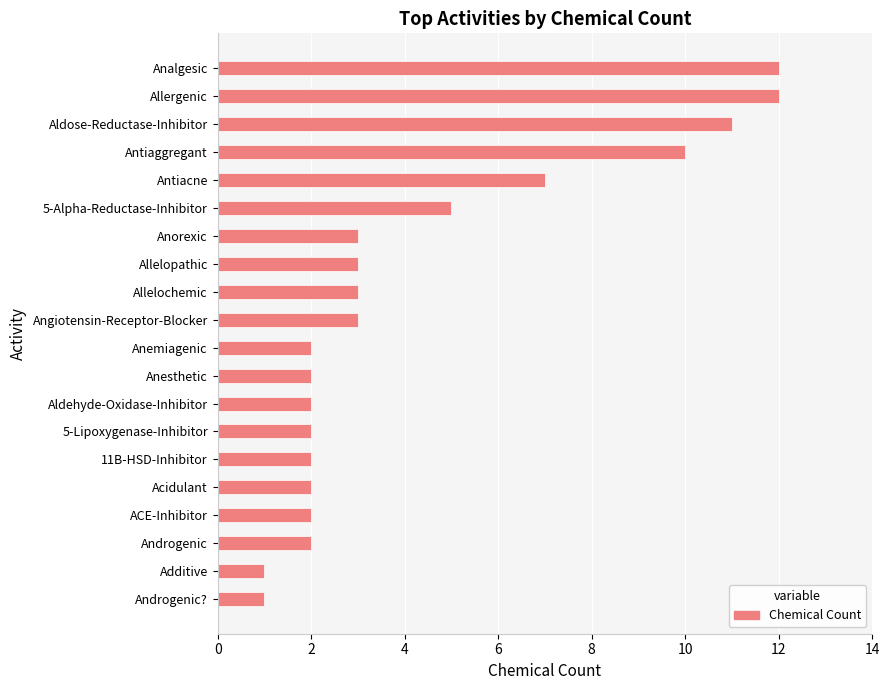

What is the change in value from Additive to Anesthetic?

+1